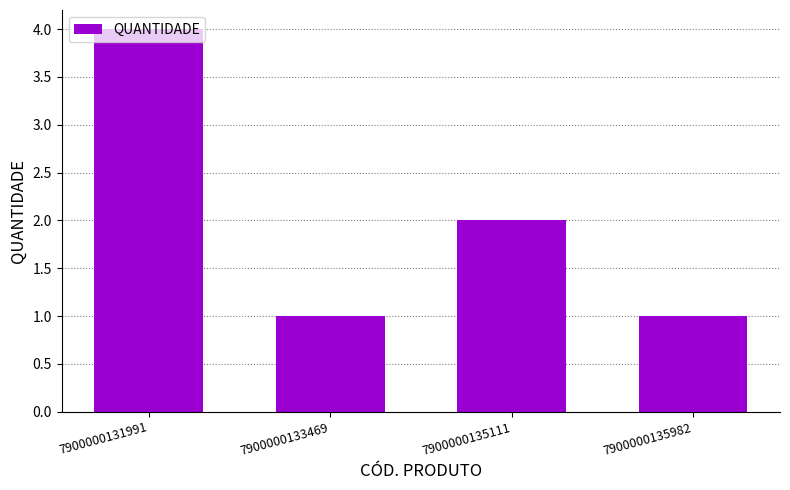

What is the approximate value at 7900000135111?

2